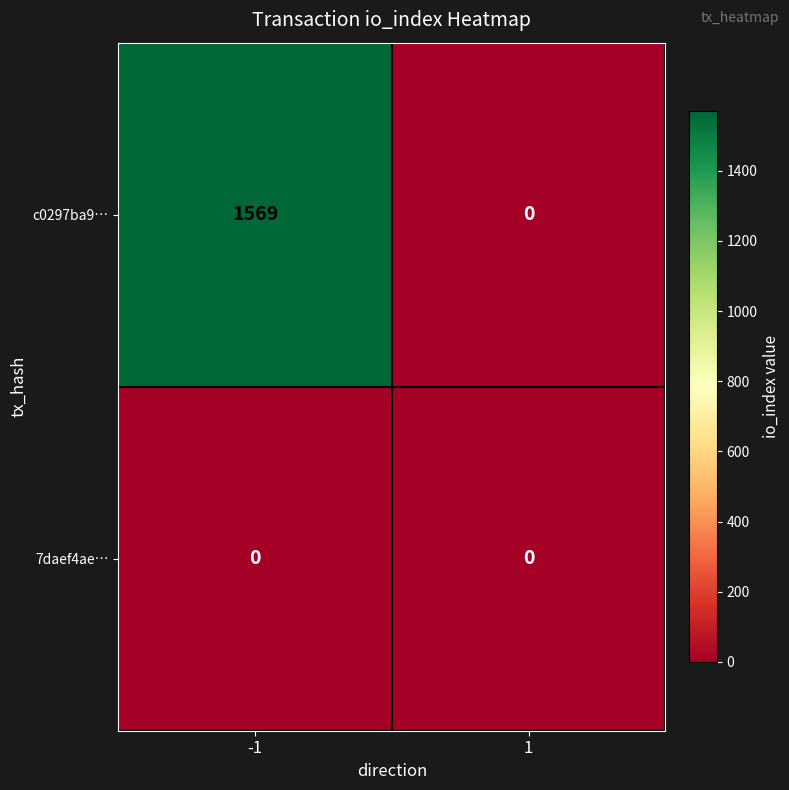

What is the greatest value displayed?

1569